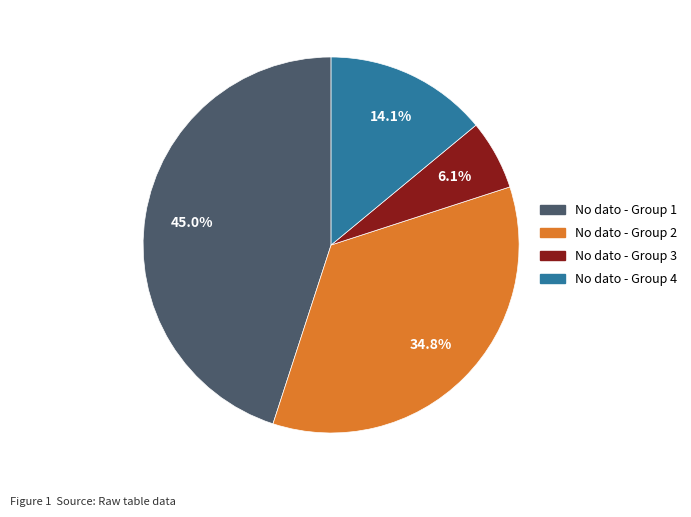

Rank the categories by value from highest to lowest.

No dato, No dato, No dato, No dato